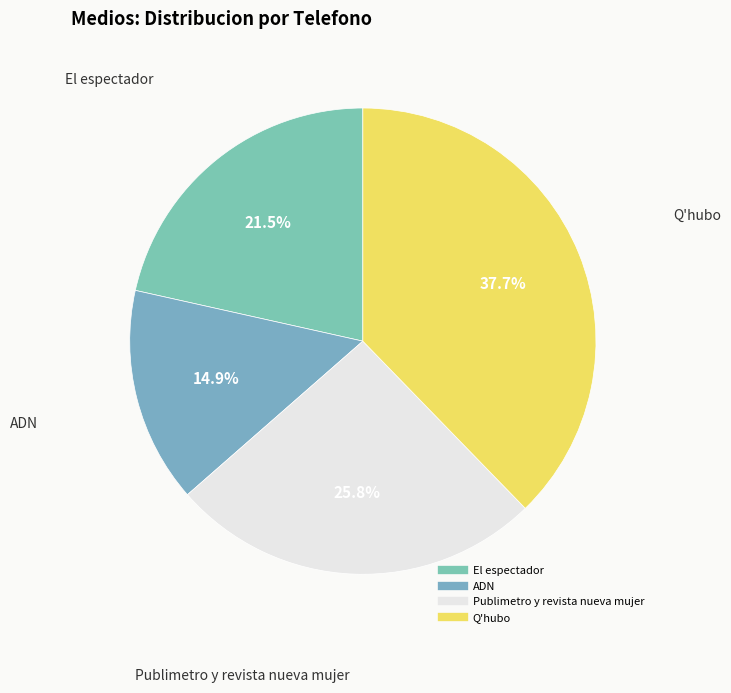

Approximately how many times larger is the value at El espectador compared to Publimetro y revista nueva mujer?

0.8